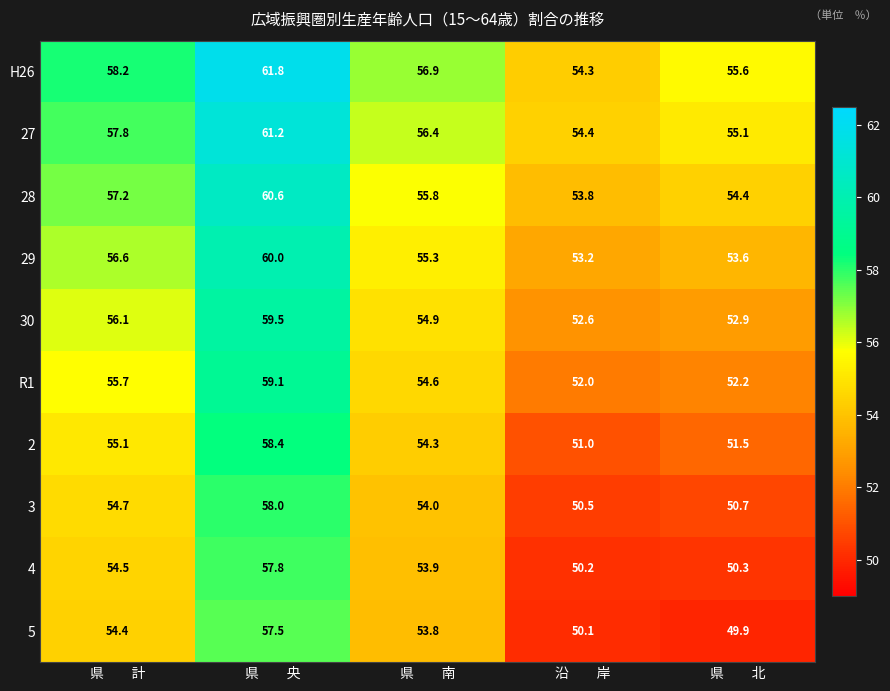

At which label is 29 closest to 56?

県　　計